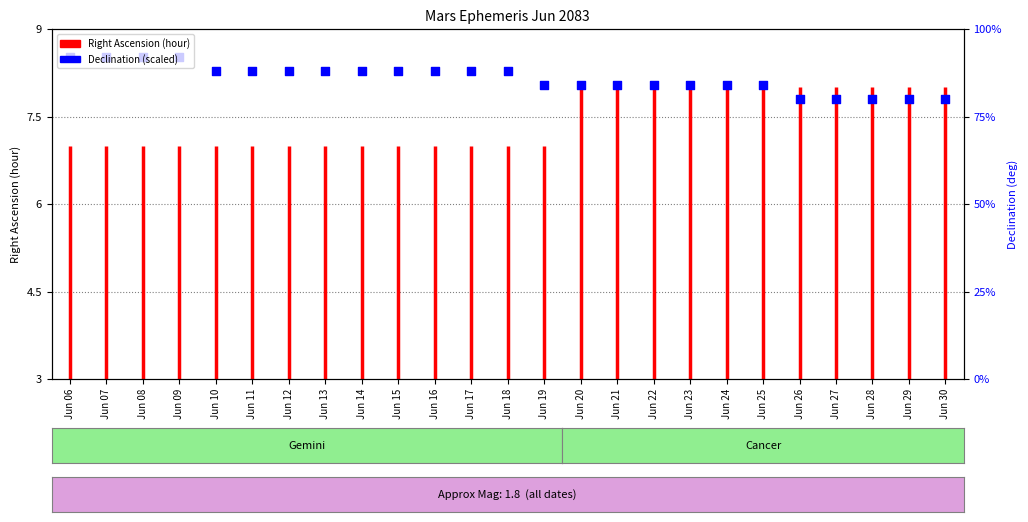

What is the change in value from Jun 06 to Jun 10?

-0.2